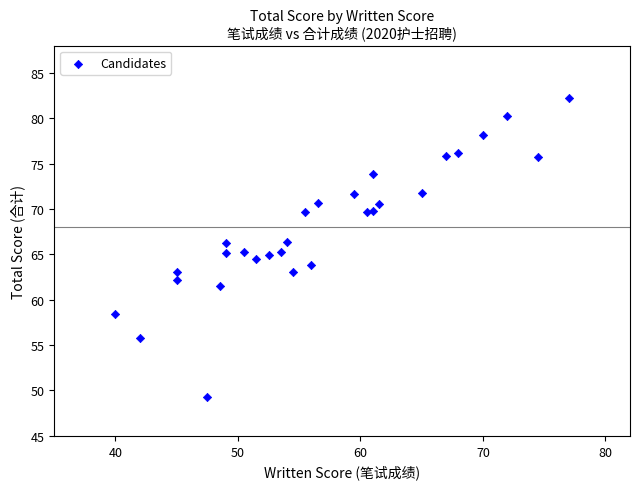

What is the range of Y values (max minus min)?

32.9